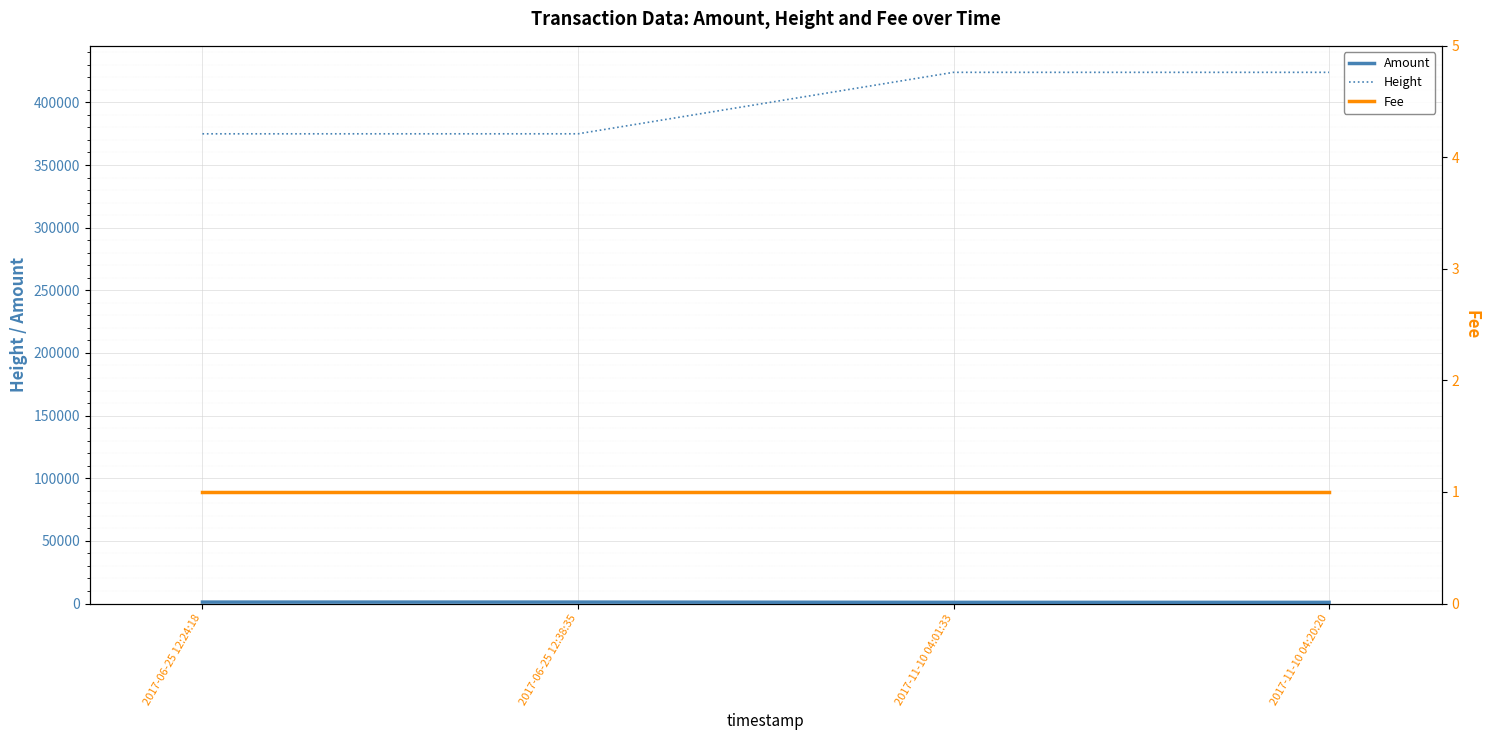

The Height series shows 608327.0 at 2017-11-10 04:01:33. True or false?

False